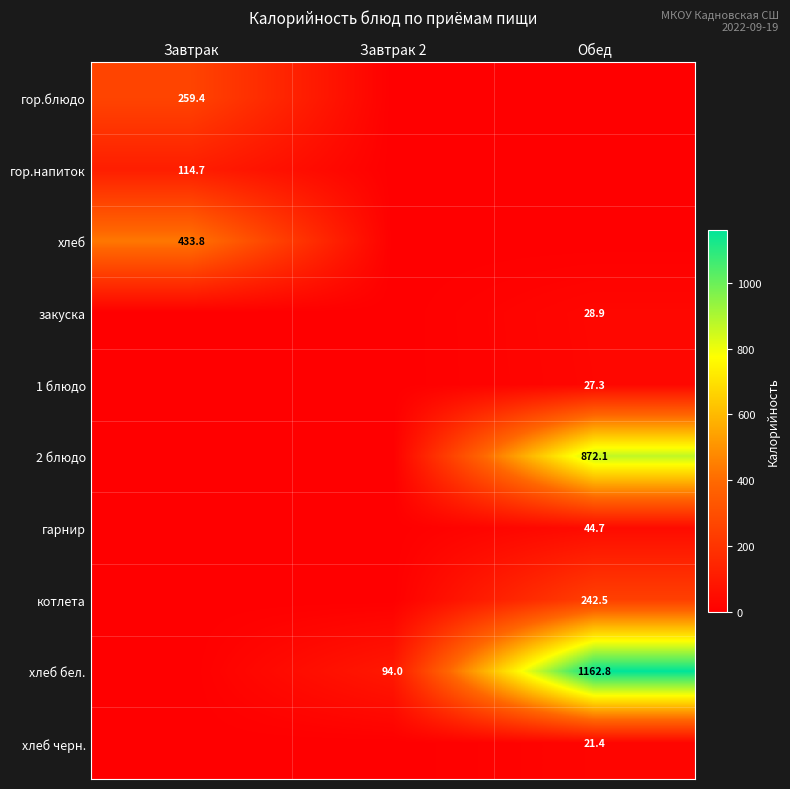

Is it true that котлета equals 242.5 at Обед?

True